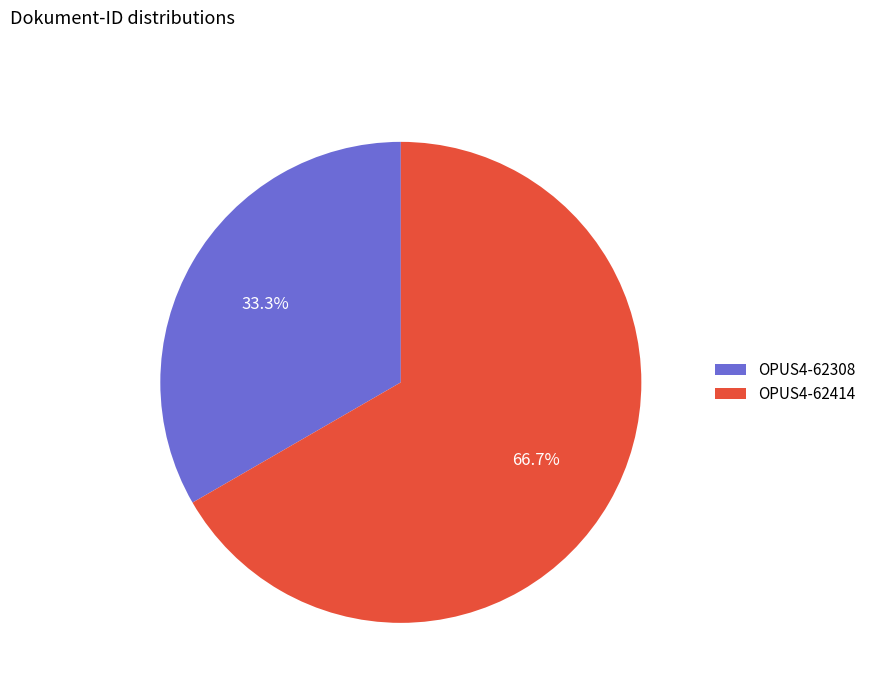

Is OPUS4-62414 the majority of the pie?

Yes